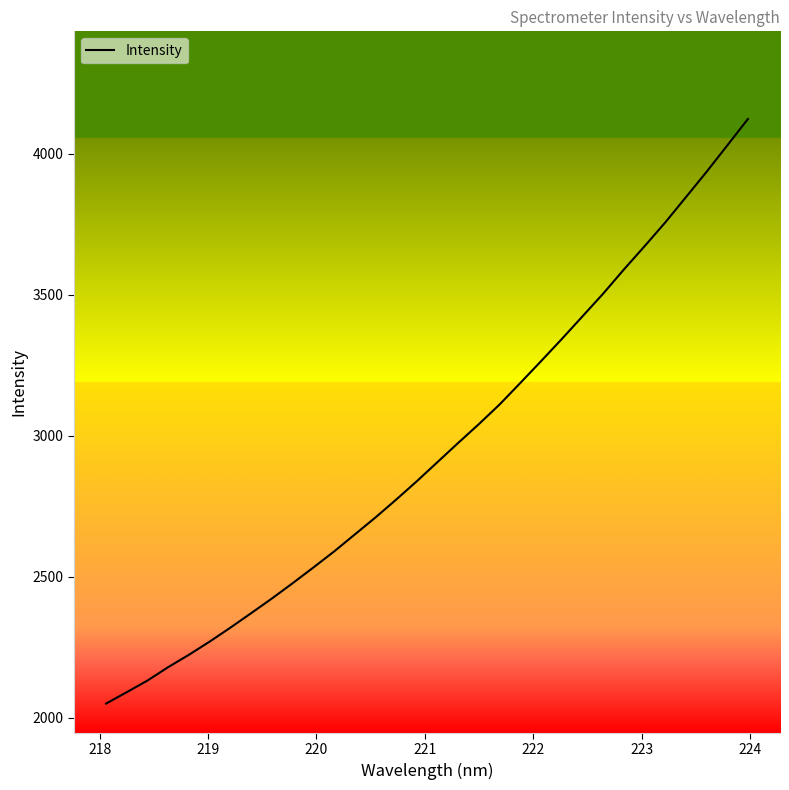

Does the chart have visible grid lines?

No